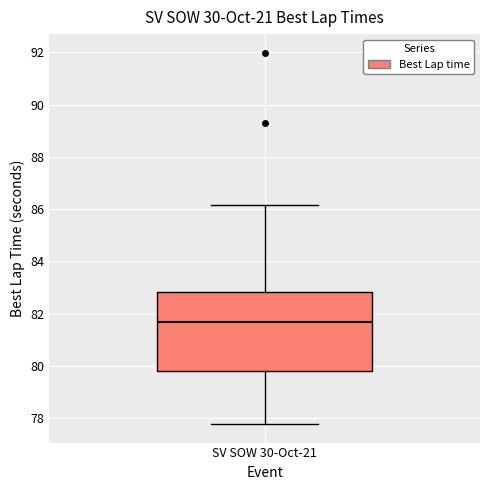

Transcribe this box plot: give where the median line is, the range the box spans, and where the two whiskers end, as read against the y-axis. The values are not printed on the chart, so give them approximately, as read against the axis.

median 81.6, box 79.8 to 82.8, whiskers 77.8 to 86.2